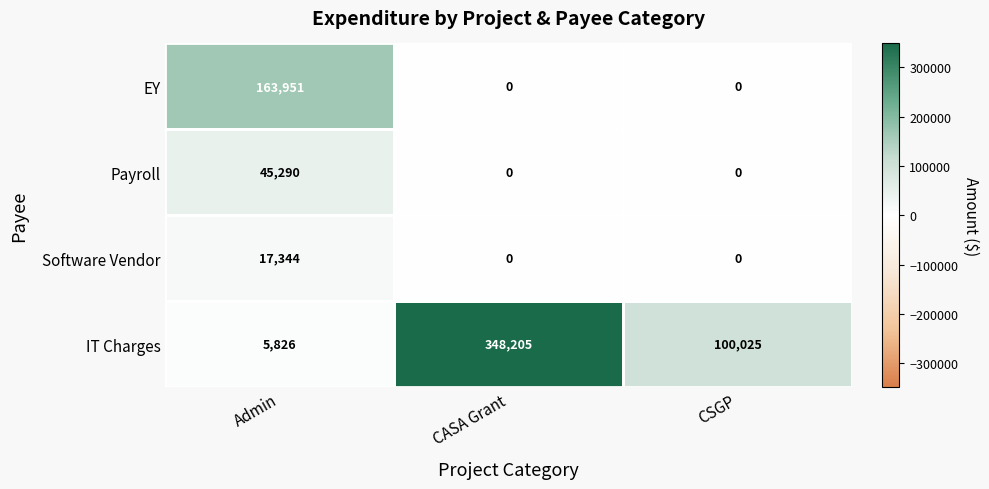

List the series in order of their peak value, highest first.

IT Charges, EY, Payroll, Software Vendor